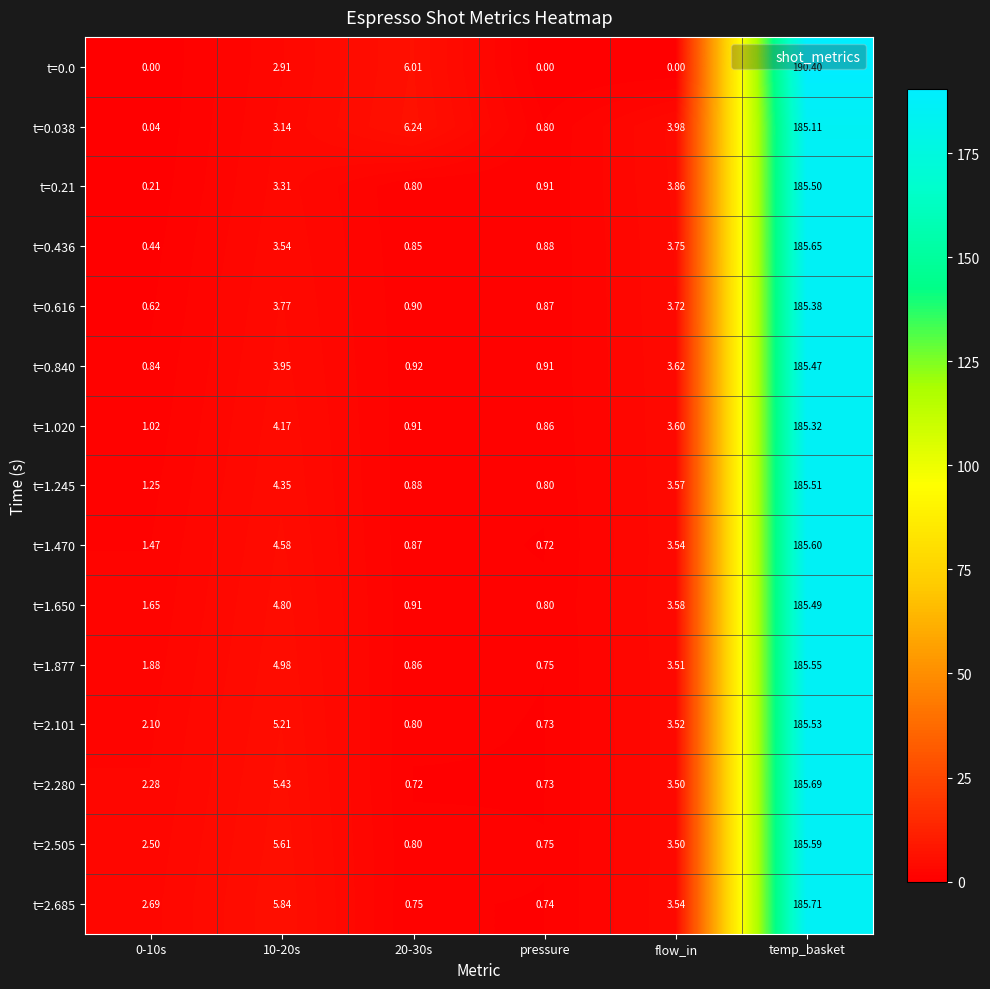

Is the value of t=1.245 at temp_basket greater than the value of t=1.470 at 20-30s?

Yes